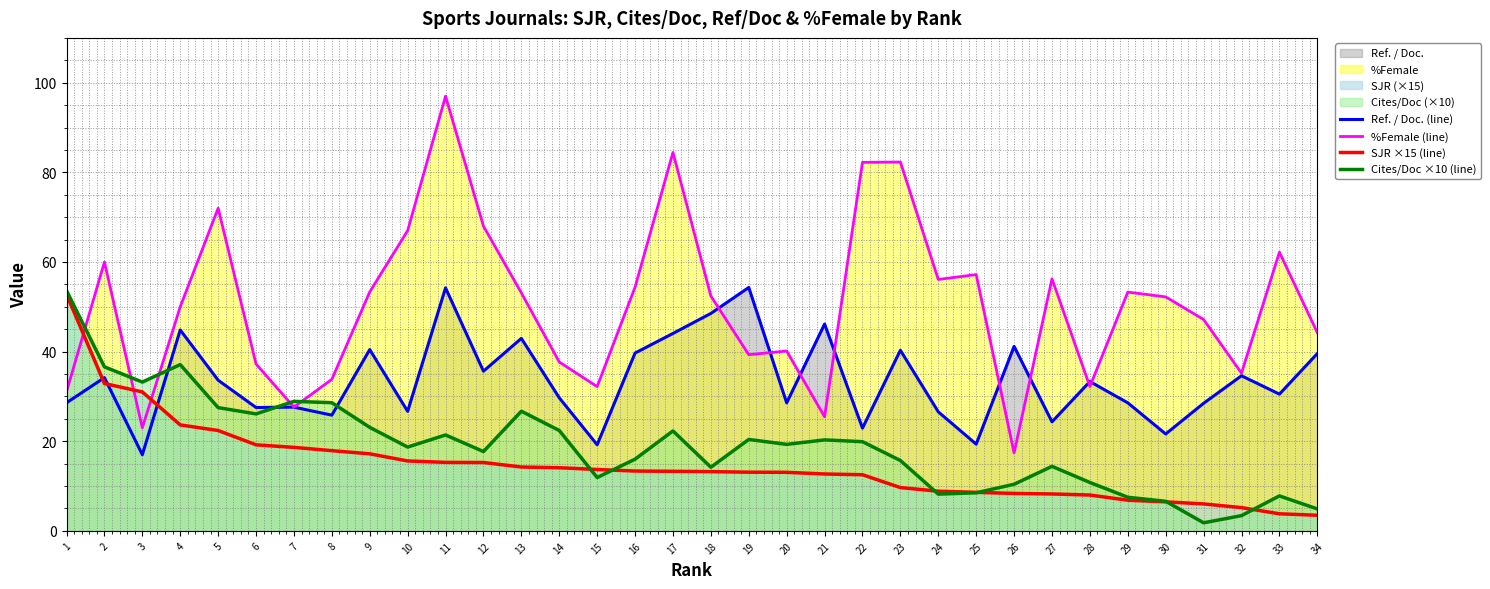

Which has a higher value, 24 or 25?

24